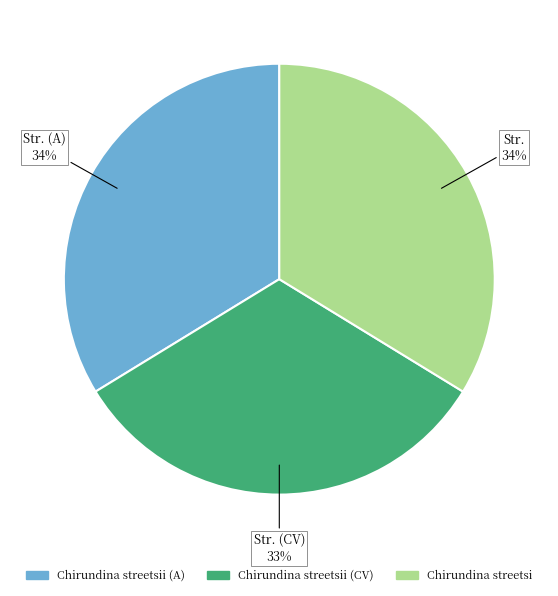

To the nearest percent, what is the average slice percentage?

33%